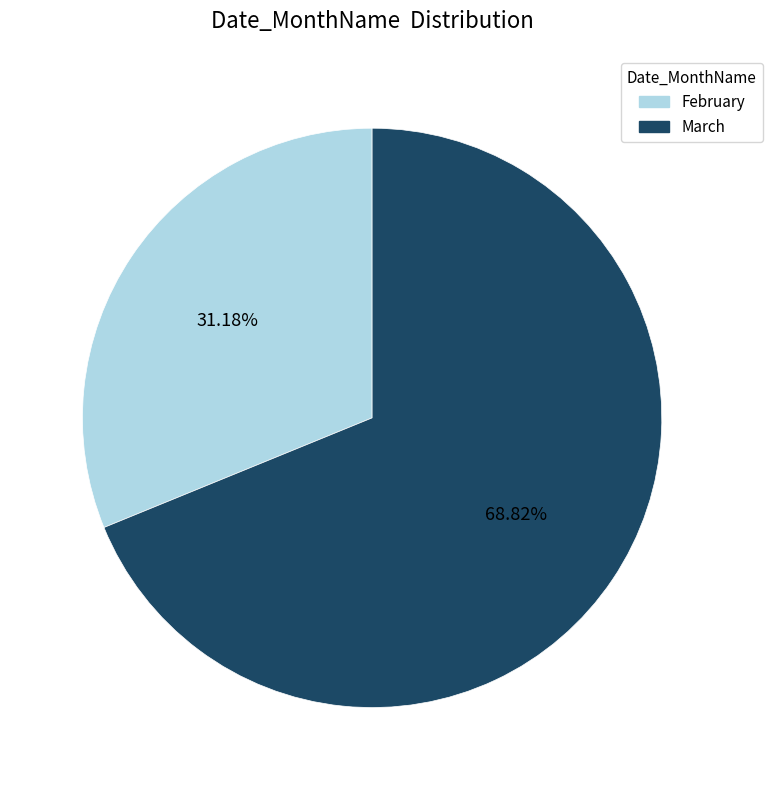

Which category has the smallest portion of the pie?

February